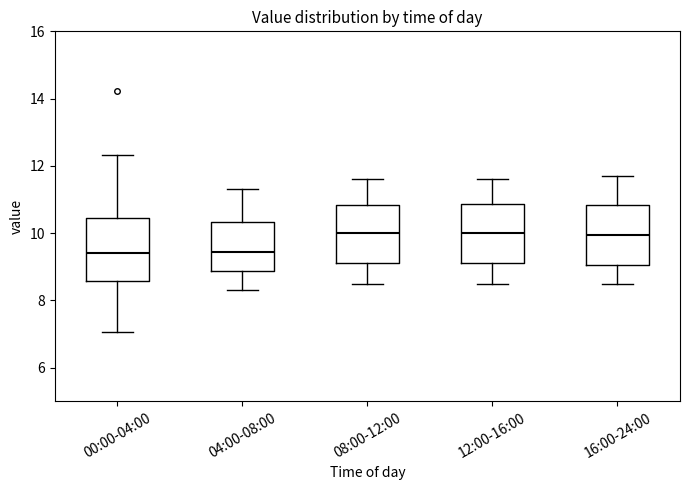

Reading left to right, read every box against the y-axis: the position of its median line, the range the box covers, and the ends of its whiskers. The values are not printed on the chart, so give them approximately, as read against the axis.

00:00-04:00: median 9.4, box 8.6 to 10.4, whiskers 7.0 to 12.4
04:00-08:00: median 9.4, box 8.8 to 10.4, whiskers 8.4 to 11.4
08:00-12:00: median 10.0, box 9.2 to 10.8, whiskers 8.6 to 11.6
12:00-16:00: median 10.0, box 9.2 to 10.8, whiskers 8.6 to 11.6
16:00-24:00: median 10.0, box 9.0 to 10.8, whiskers 8.6 to 11.8